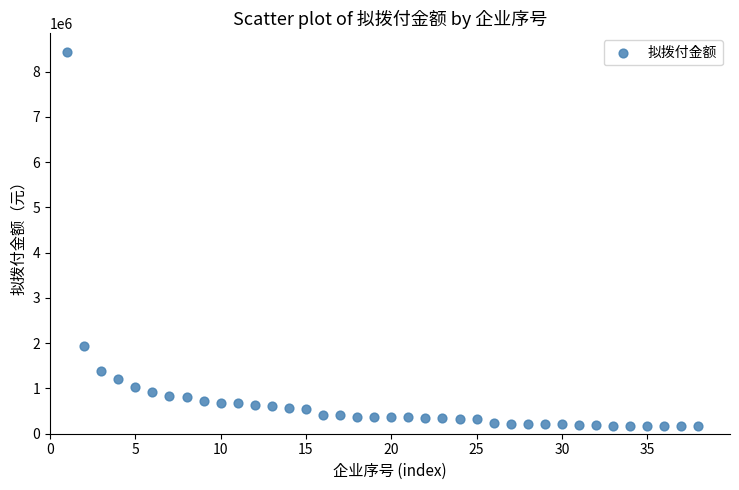

What is the range of X values (max minus min)?

37.0